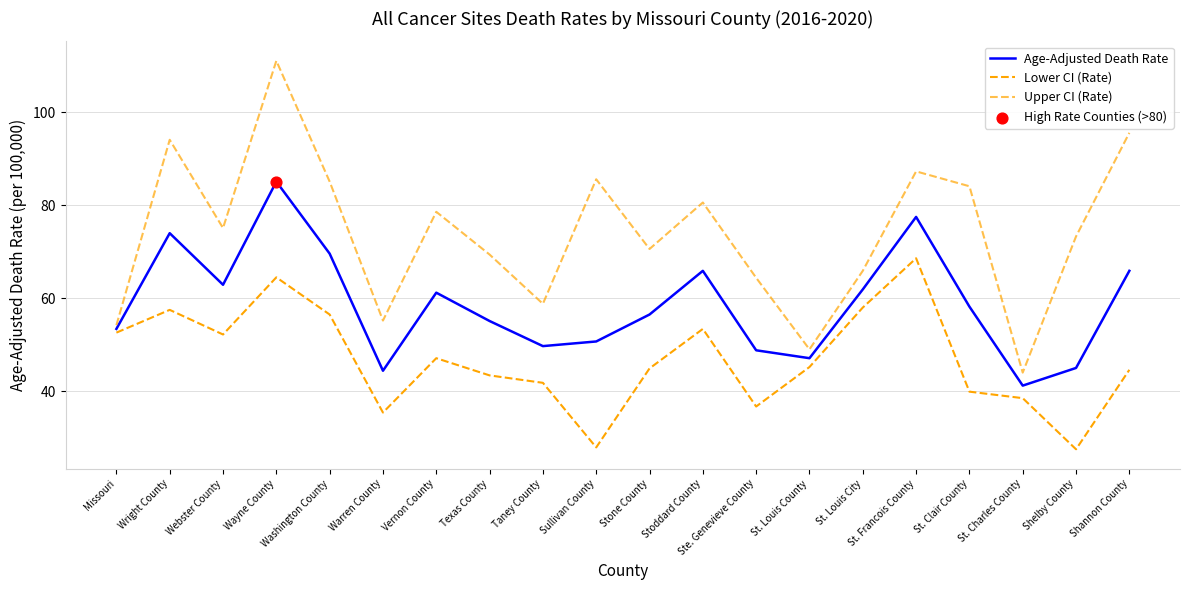

Which series has the largest total across all categories?

Upper CI (Rate)